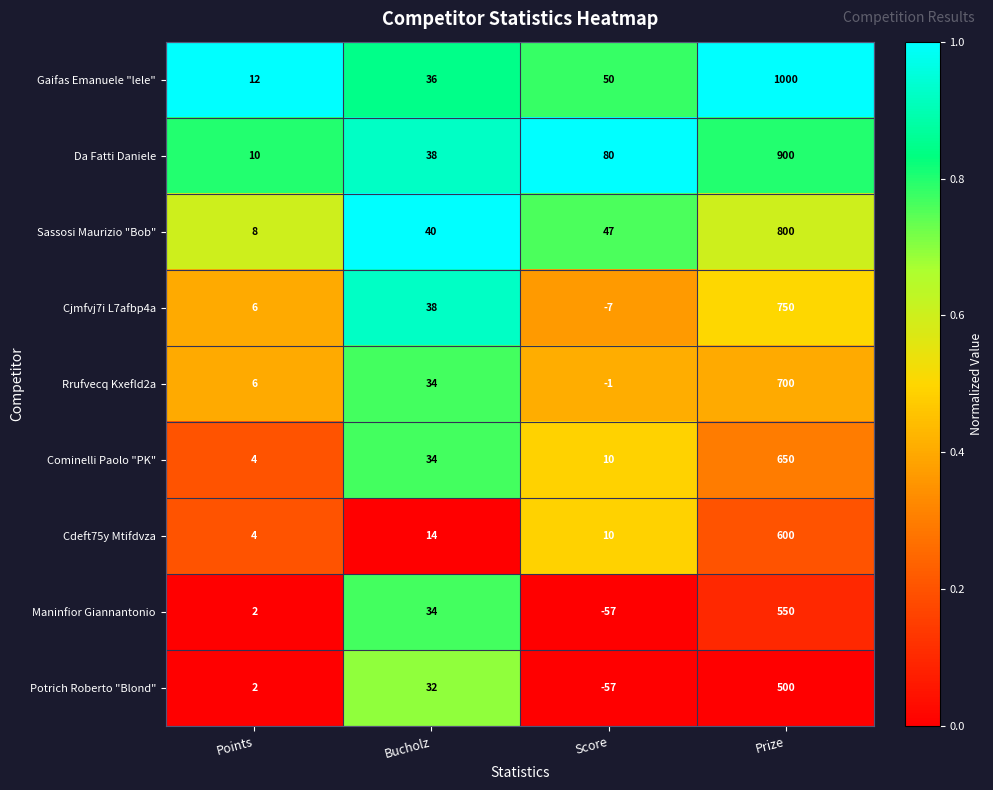

Which series has the largest total across all categories?

Gaifas Emanuele "lele"